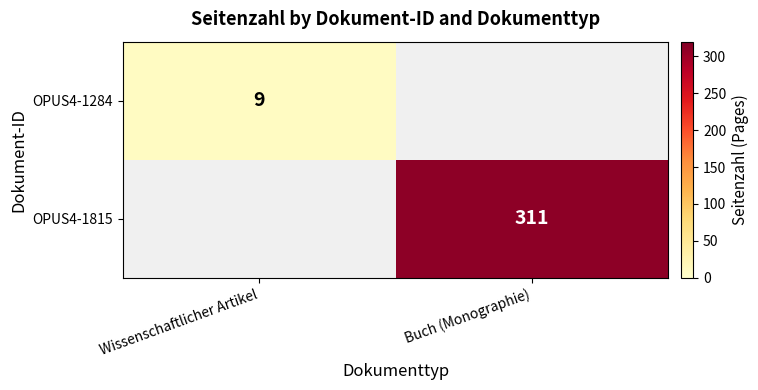

How many distinct data groups are displayed?

2